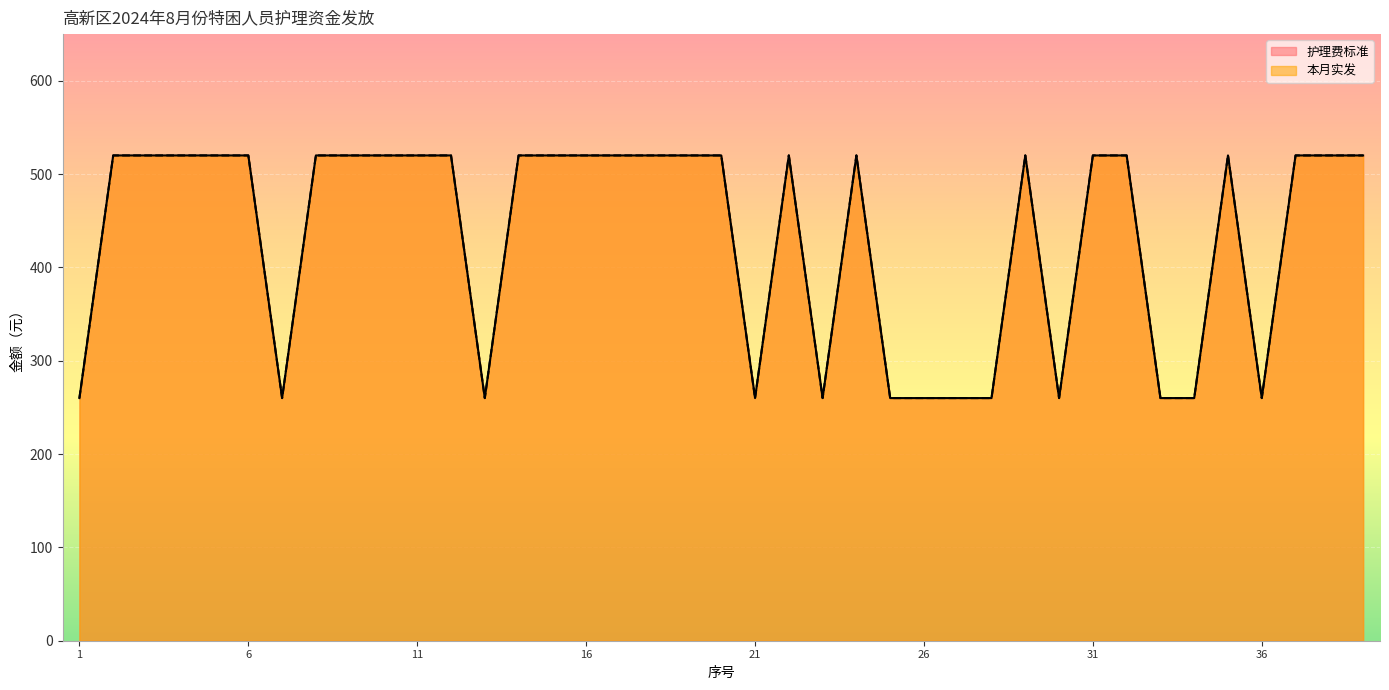

What are all the series names shown in the legend?

护理费标准, 本月实发